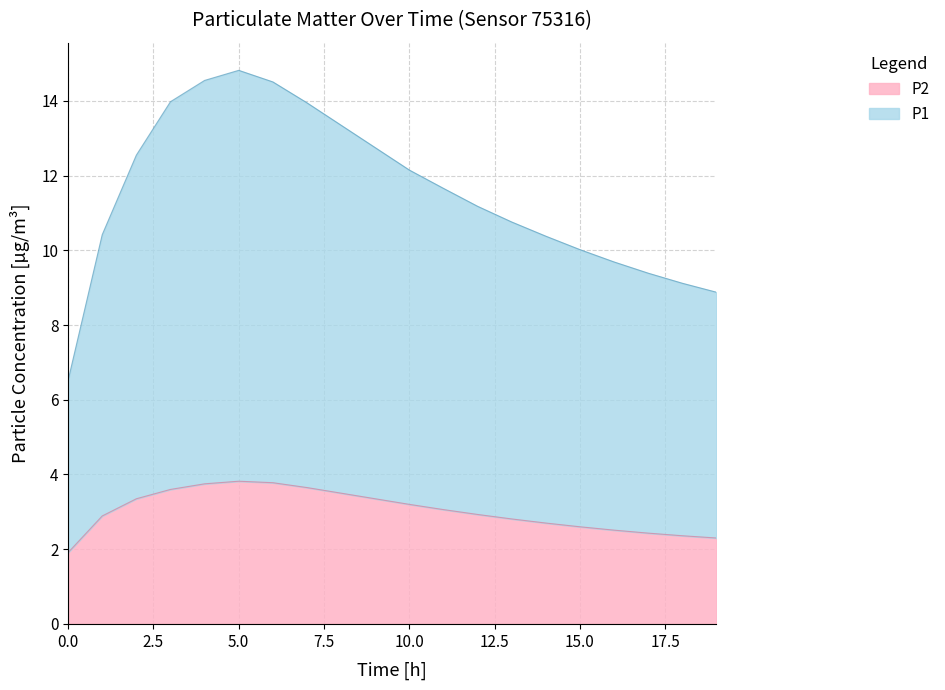

At which category is the sum across all series the highest?

5.0